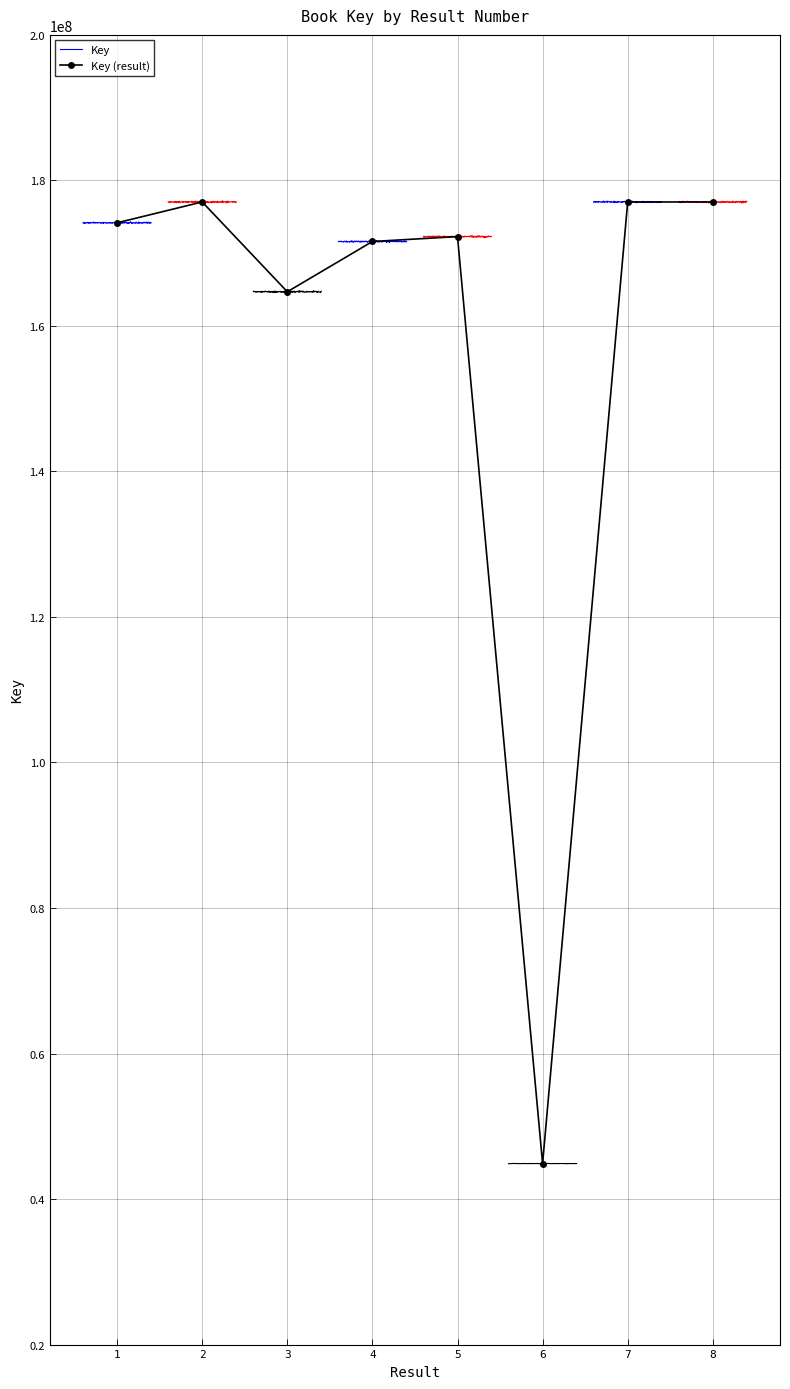

How many lines are shown in the chart?

1